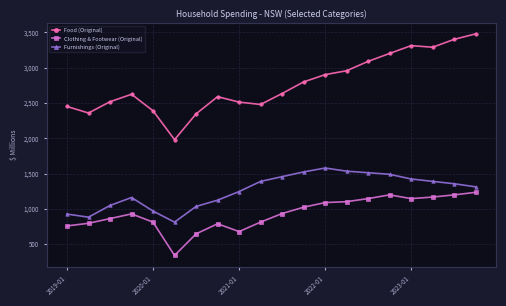

Which series has the largest total across all categories?

Food (Original)